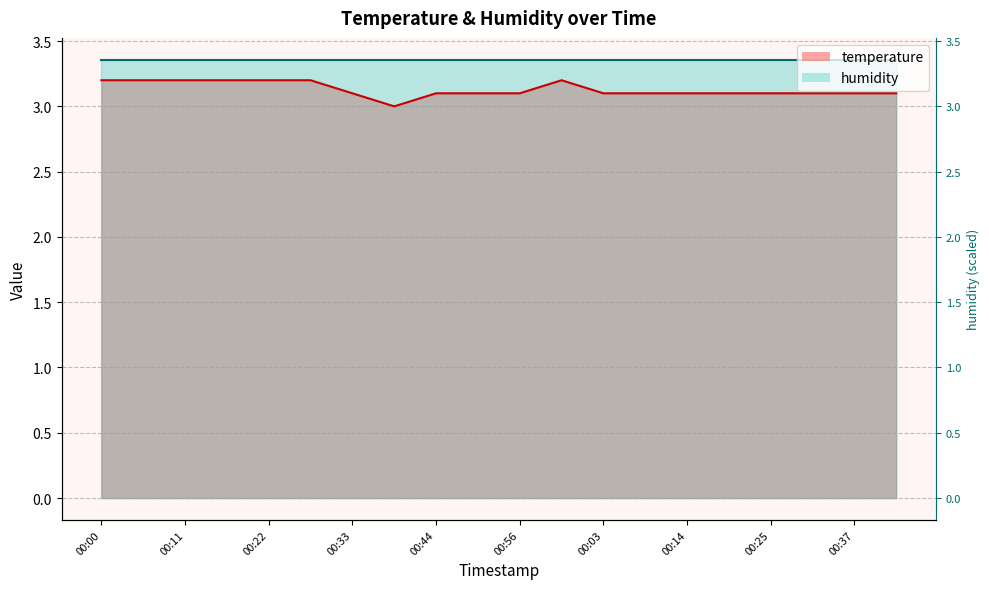

Which has a higher value, 00:16 or 00:11?

00:16